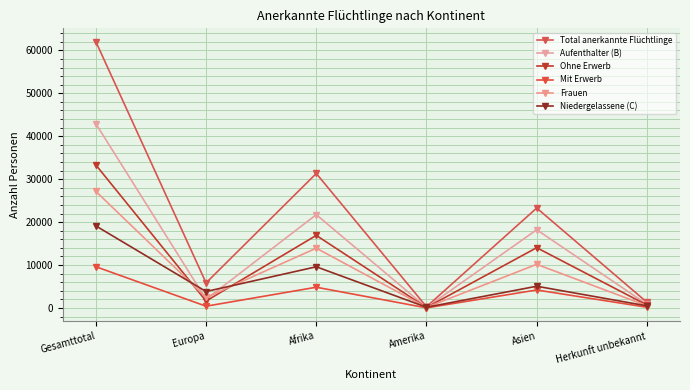

At which category is the sum across all series the highest?

Gesamttotal